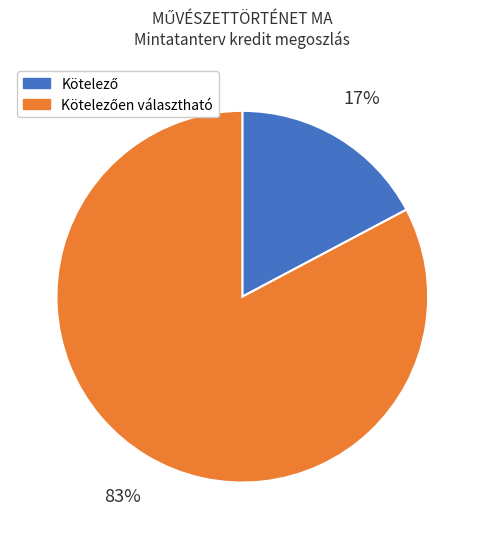

To the nearest percent, what is the difference between the largest and smallest slice percentages?

66%